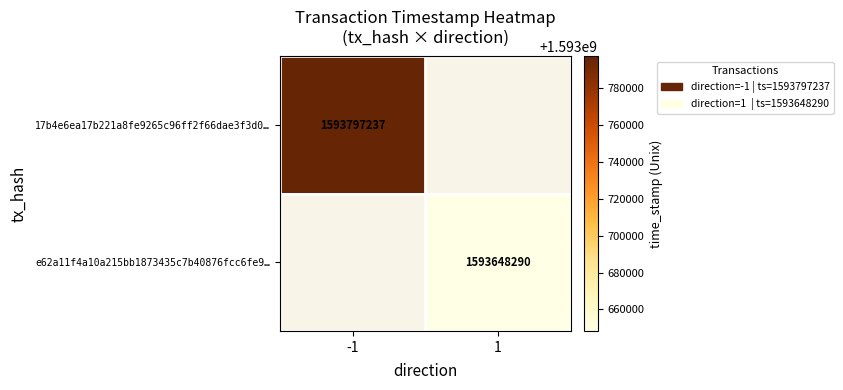

The 17b4e6ea17b221a8fe9265c96ff2f66dae3f3d0… series shows 2181104102 at -1. True or false?

False